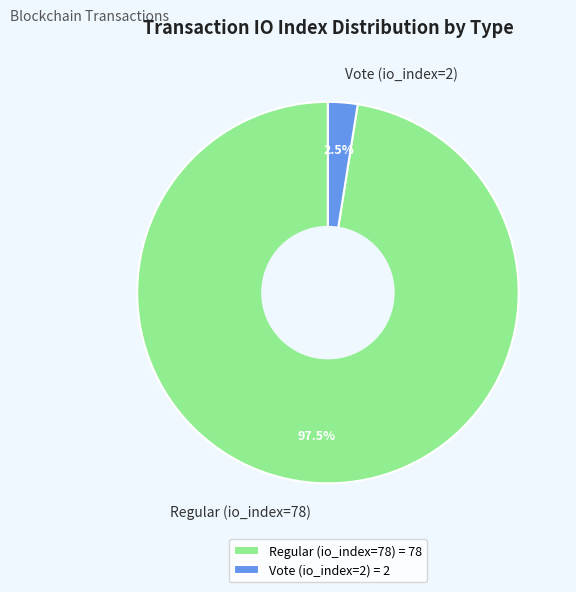

Does Regular (io_index=78) account for over 50% of the chart?

Yes